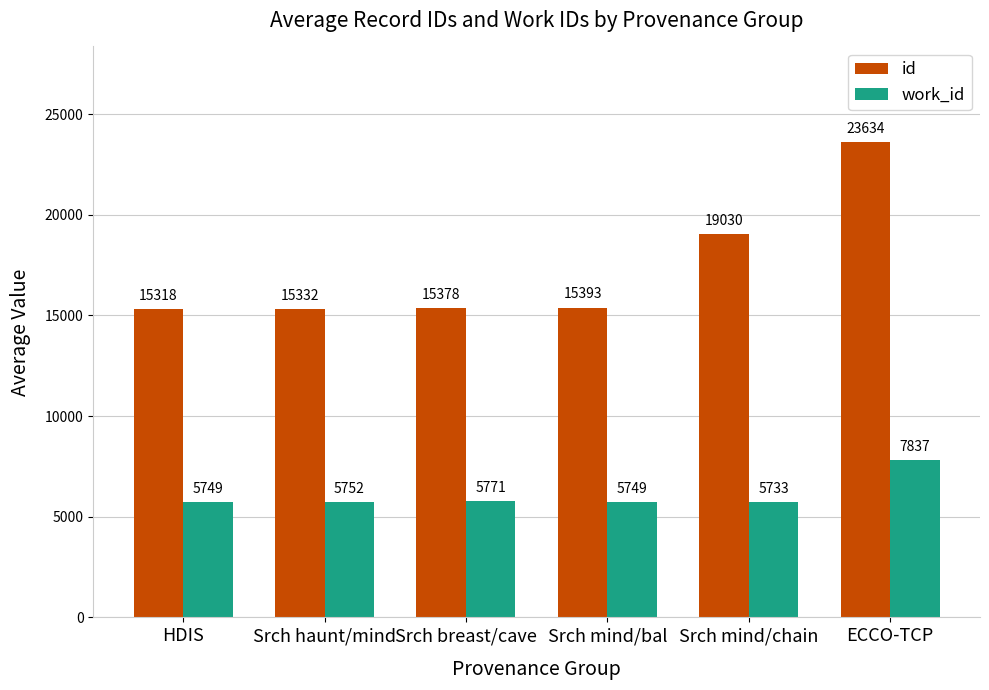

What is the value of the work_id bar at the 3rd from the left?

5771.0